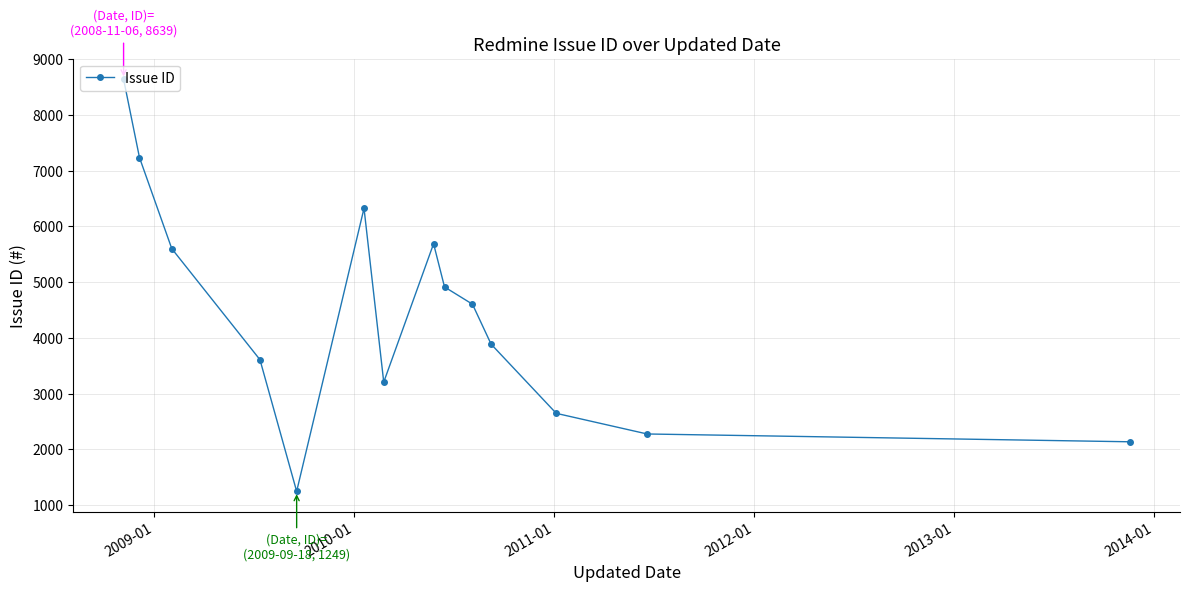

Reading right to left, transcribe all the data shown in this chart.

2138	2278	2648	3889	4605	4914	5689	3208	6325	1249	3610	5601	7235	8639